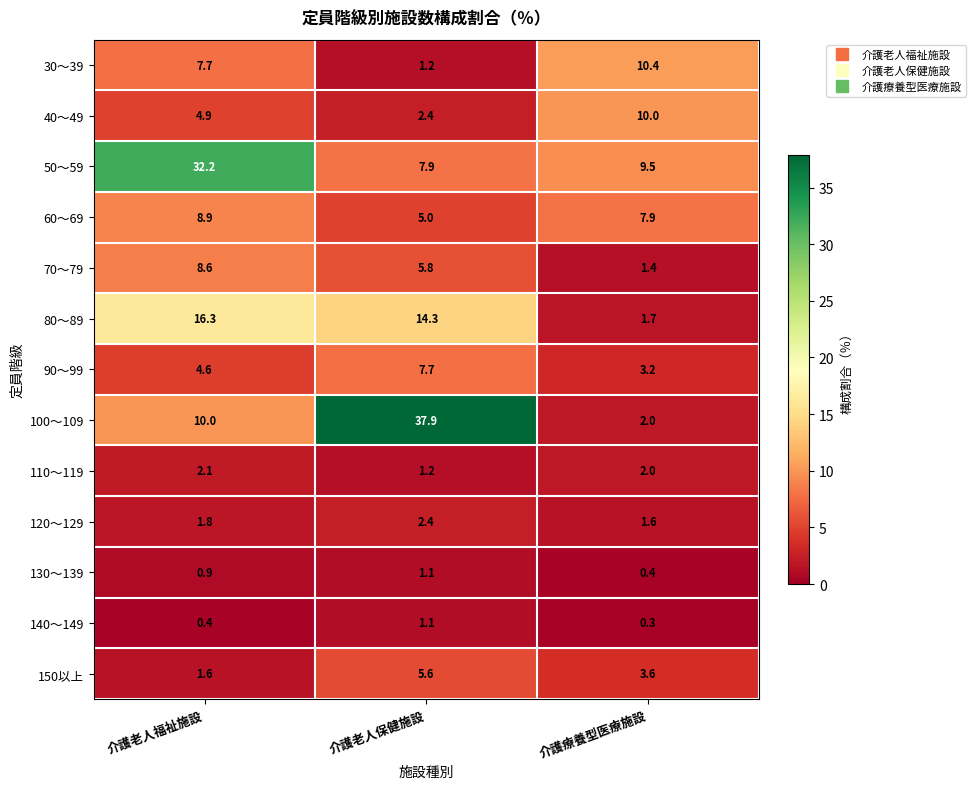

At which label is 70～79 closest to 5?

介護老人保健施設